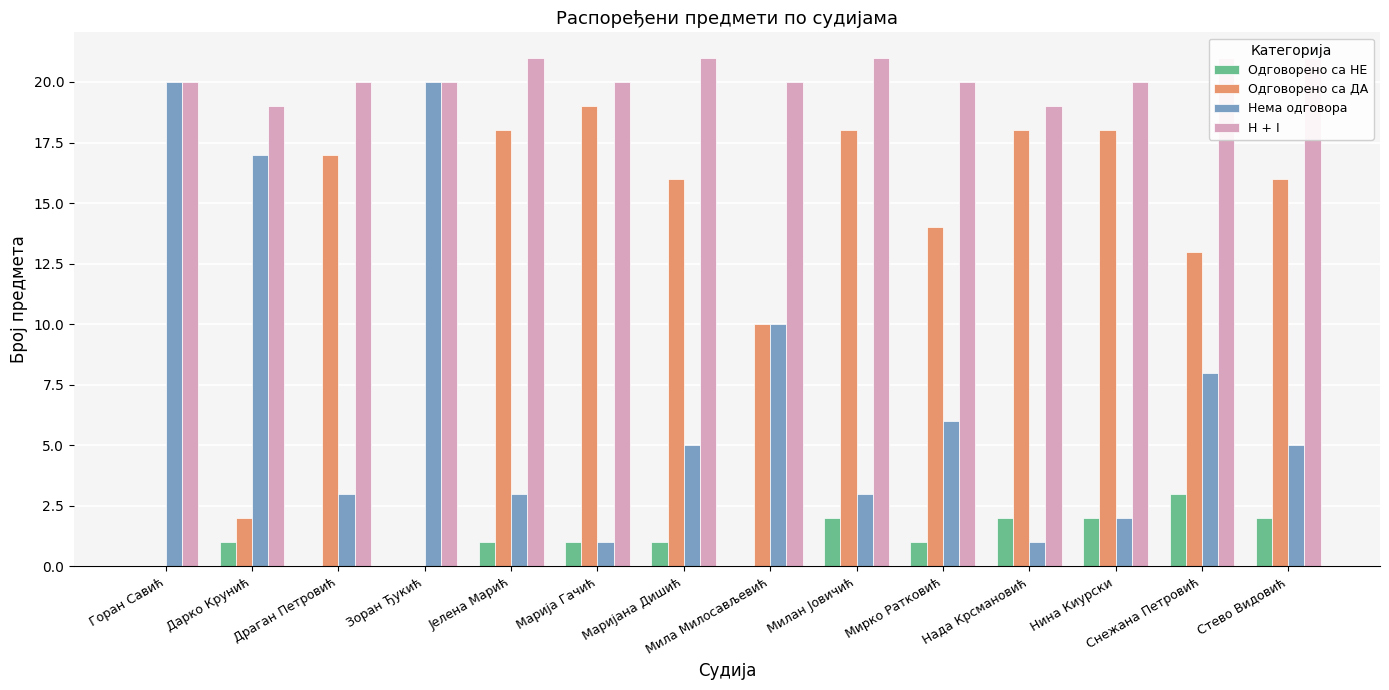

What is the label of the 8th bar from the left?

Мила Милосављевић